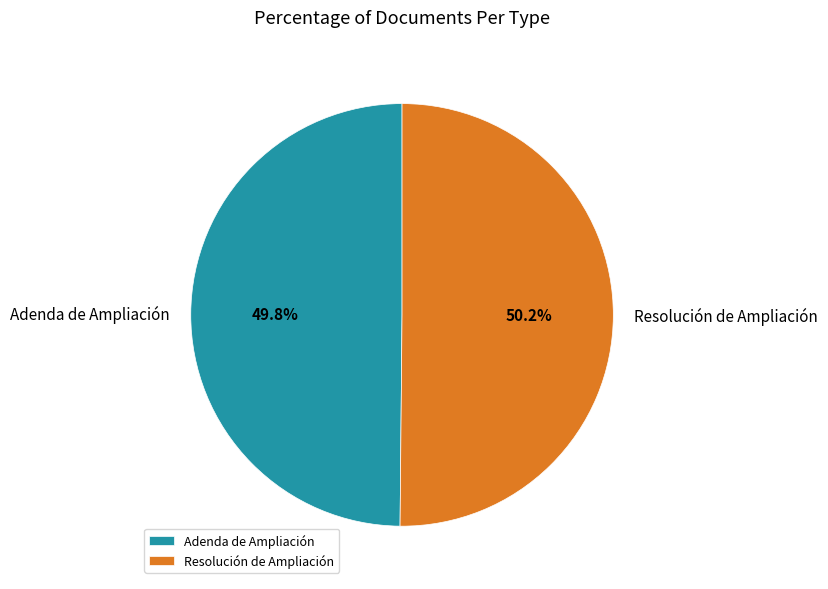

Approximately how many times larger is the value at Resolución de Ampliación compared to Adenda de Ampliación?

1.0